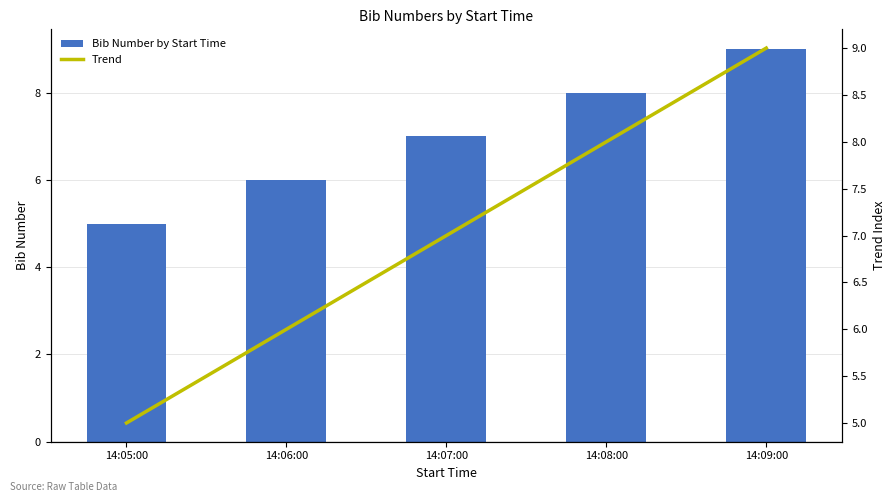

Reading left to right, transcribe all the data shown in this chart.

Bib Number by Start Time: 5.0	6.0	7.0	8.0	9.0
Trend: 5.0	6.0	7.0	8.0	9.0